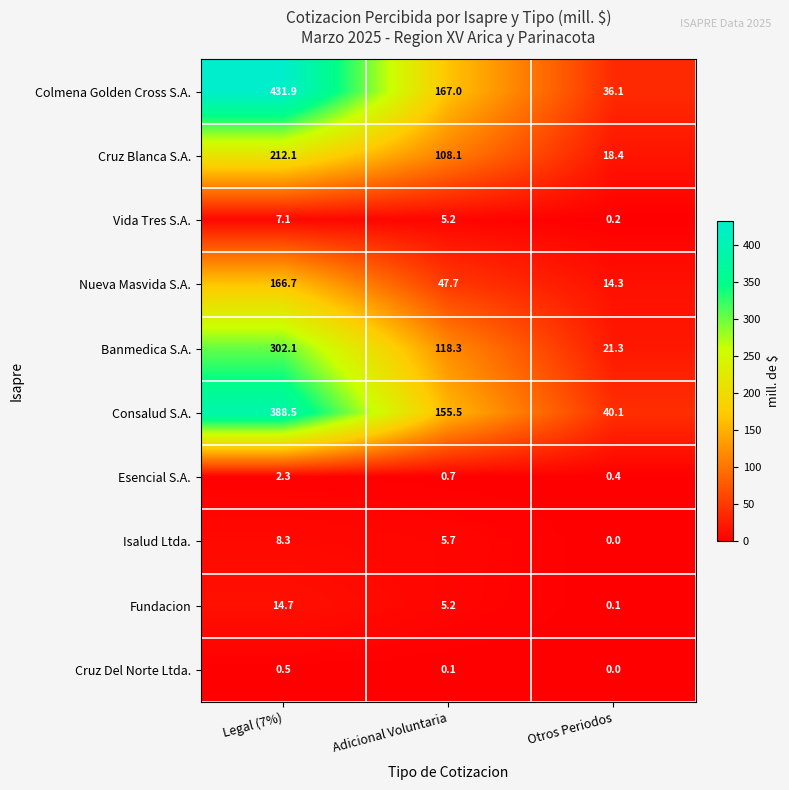

Is it true that Cruz Blanca S.A. equals 18.4 at Otros Periodos?

True